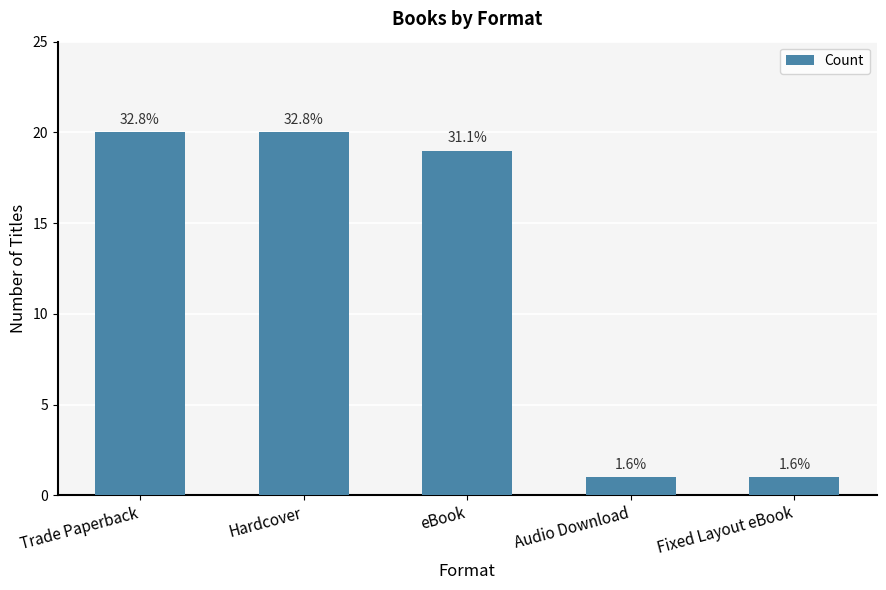

Between Hardcover and Fixed Layout eBook, which is larger?

Hardcover